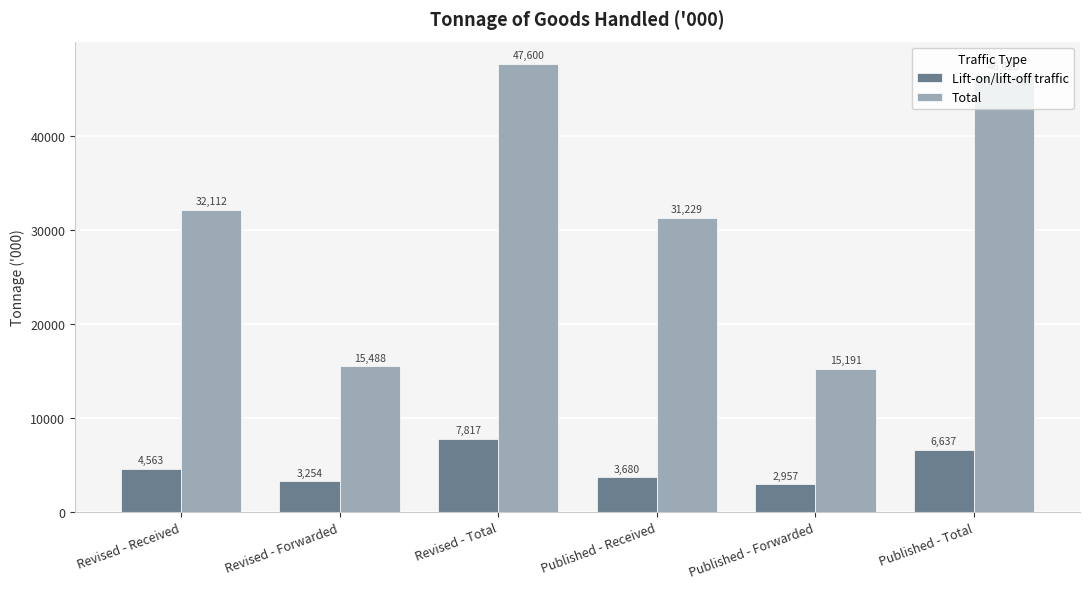

Reading right to left, extract all data points from this chart.

Lift-on/lift-off traffic: Published - Total=6637	Published - Forwarded=2957	Published - Received=3680	Revised - Total=7817	Revised - Forwarded=3254	Revised - Received=4563
Total: Published - Total=46420	Published - Forwarded=15191	Published - Received=31229	Revised - Total=47600	Revised - Forwarded=15488	Revised - Received=32112